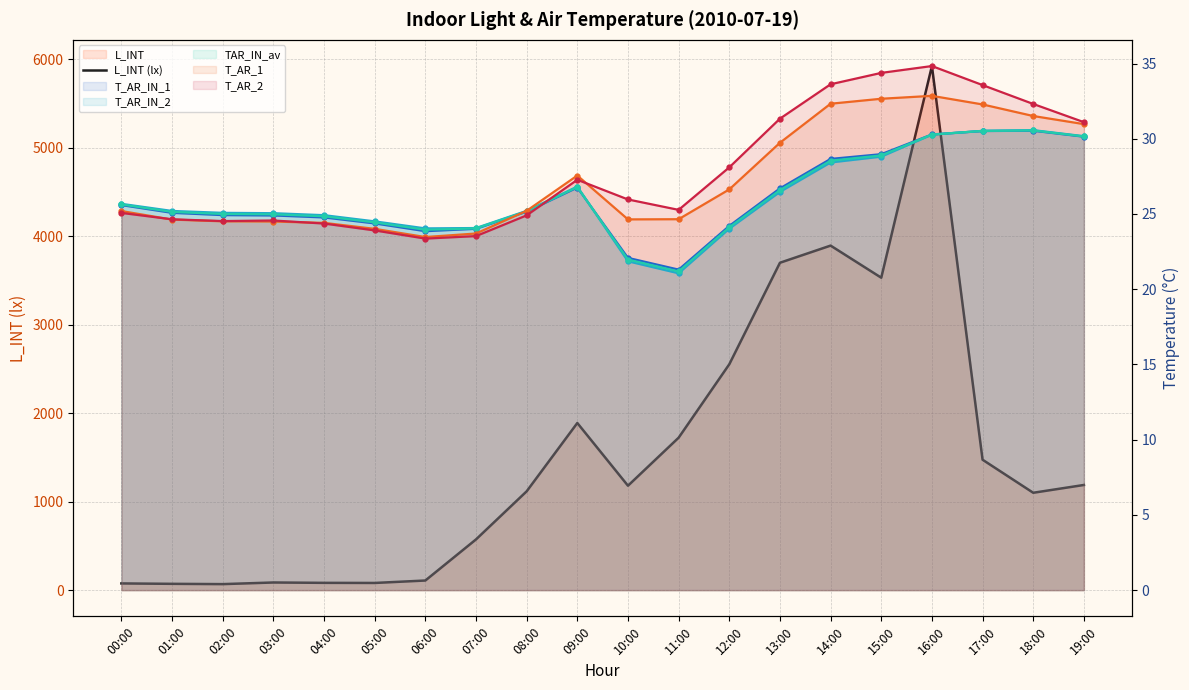

What is the label of the 15th point from the right?

05:00